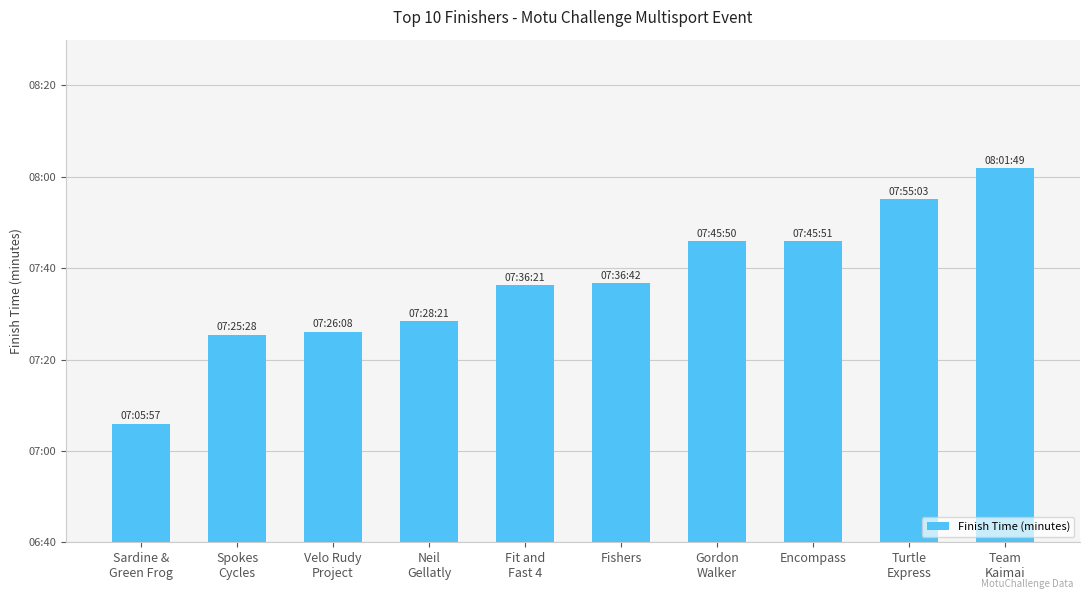

At which label does the data first exceed 456?

Fit and
Fast 4